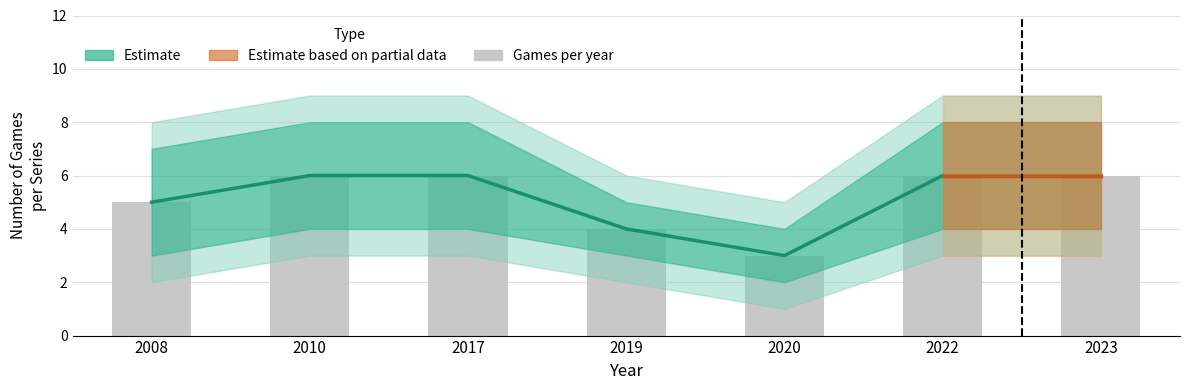

Count the Games per year values in the range 4 to 6.

6